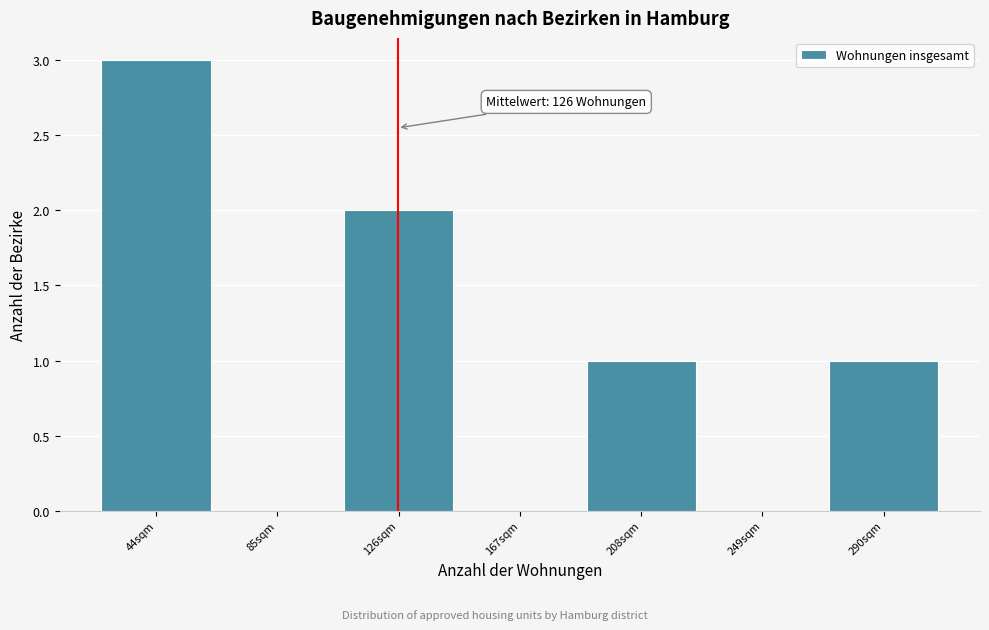

Which range on the x-axis has the tallest bar?

24 to 65